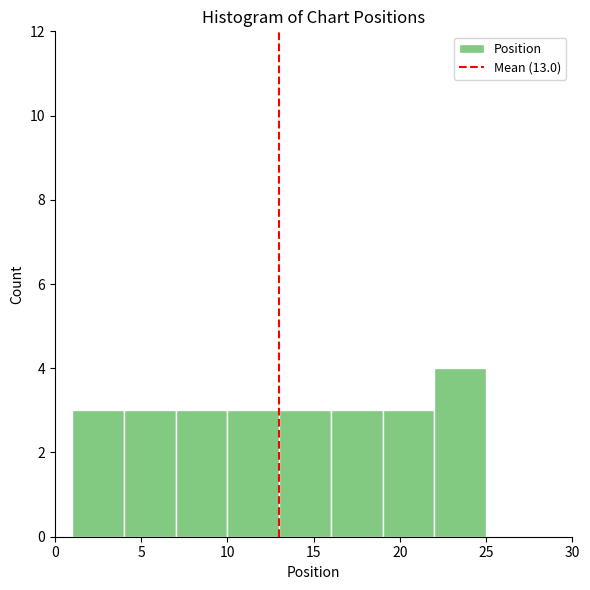

Over which range of the x-axis is the bar tallest?

22 to 25